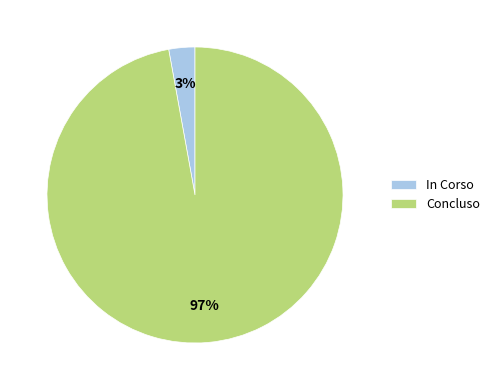

To the nearest percent, what is the combined percentage of Concluso and In Corso?

100%